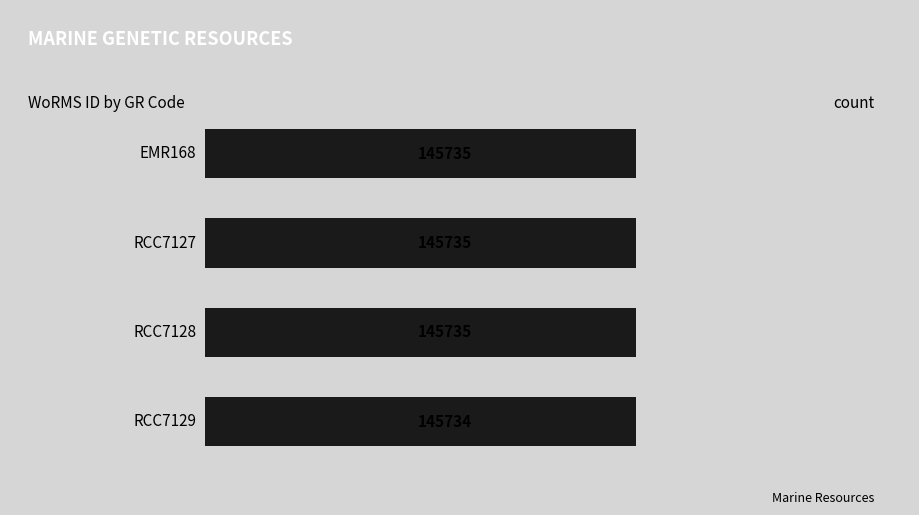

Does the chart contain any negative values?

No